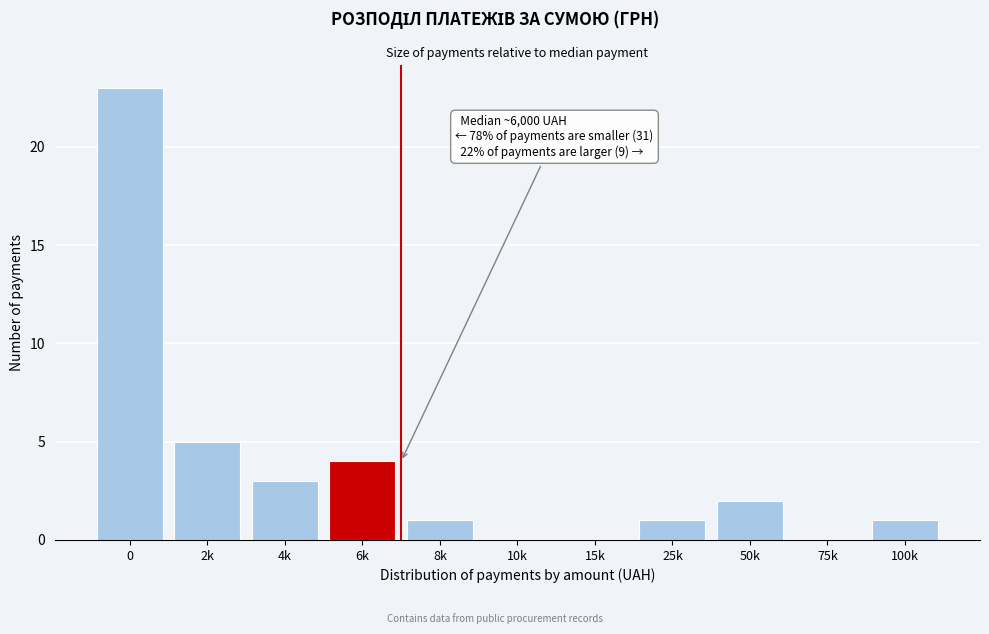

Reading right to left, transcribe all the data shown in this chart.

100k=1	75k=0	50k=2	25k=1	15k=0	10k=0	8k=1	6k=4	4k=3	2k=5	0=23